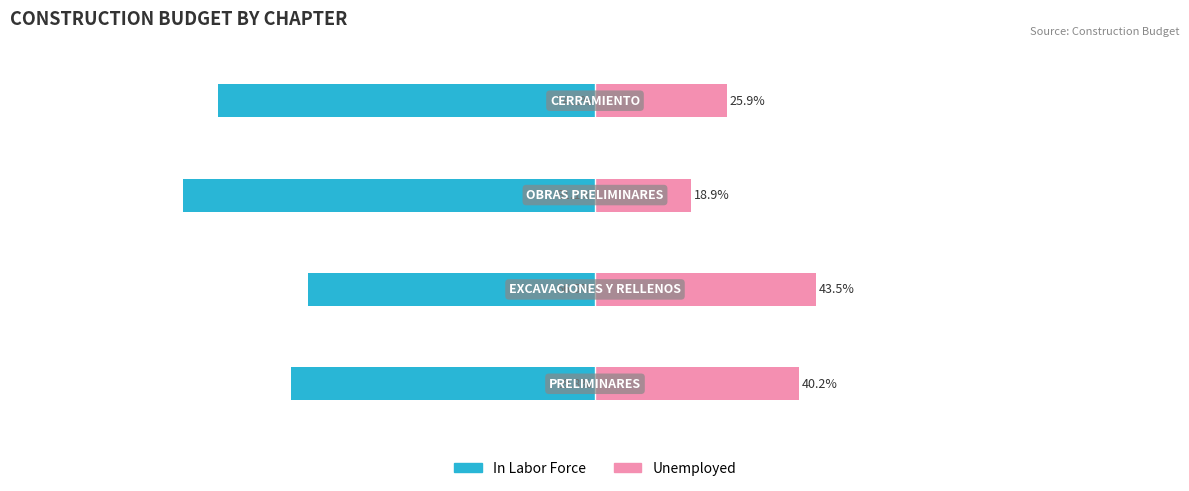

List the series in order of their overall mean, lowest first.

In Labor Force, Unemployed